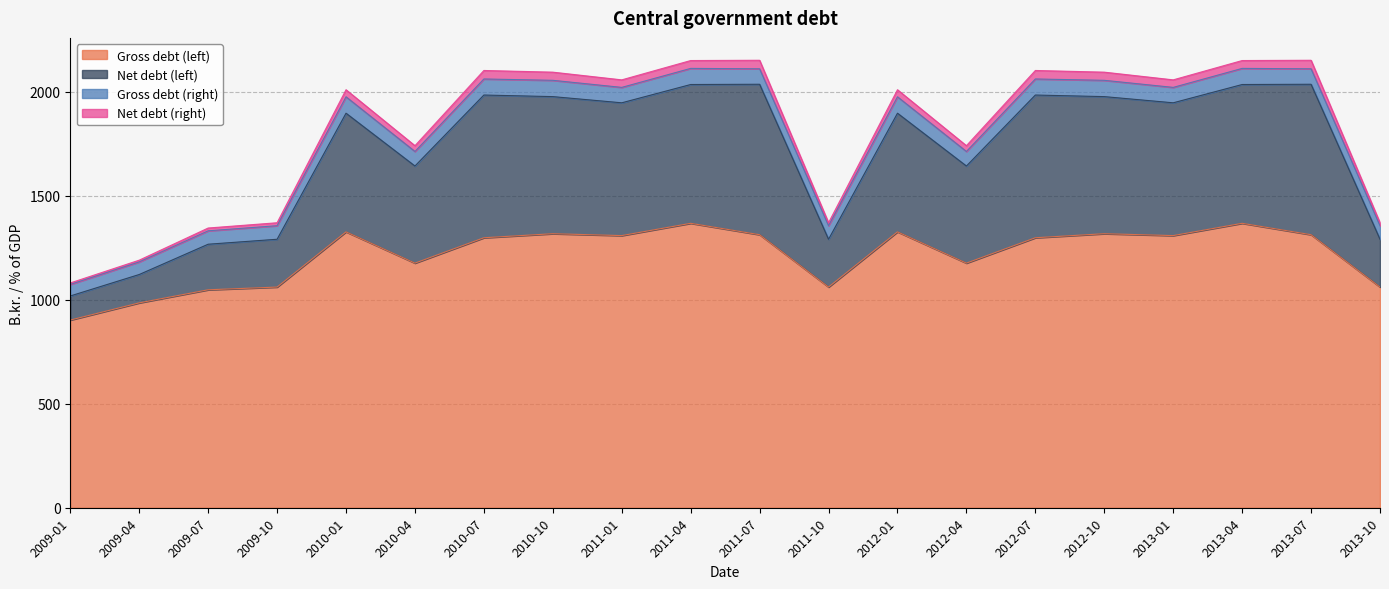

Where does the Net debt (left) series first go above 1946?

2010-07